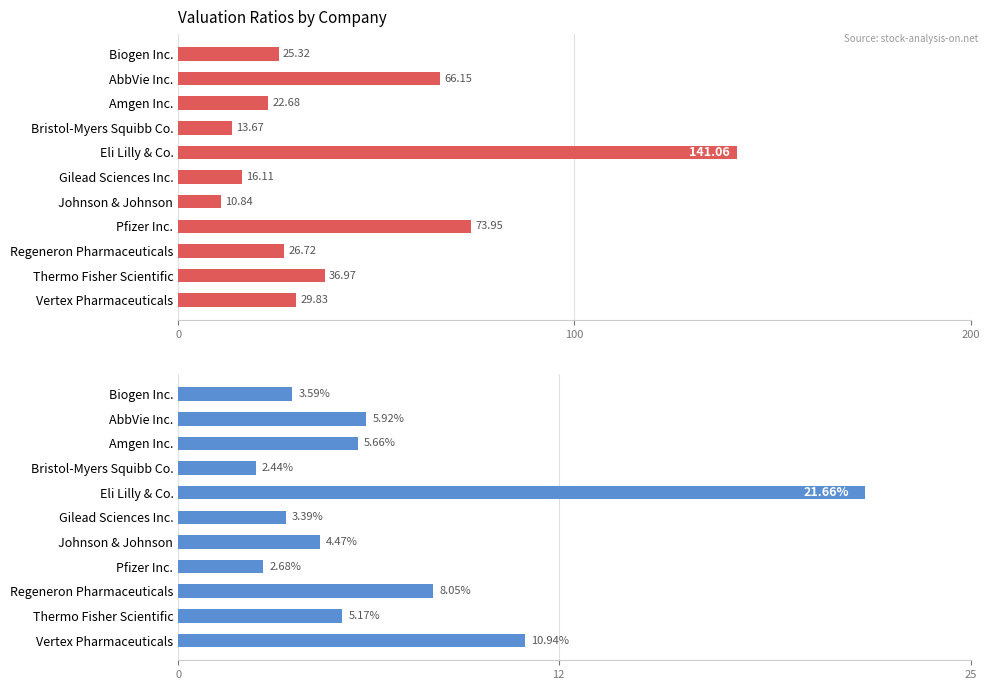

At Johnson & Johnson, list the series in order from smallest to largest.

P/S Ratio, P/E Ratio